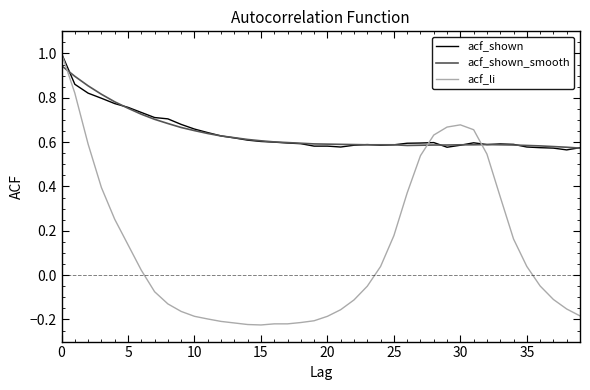

Which series has the widest spread of values?

acf_li